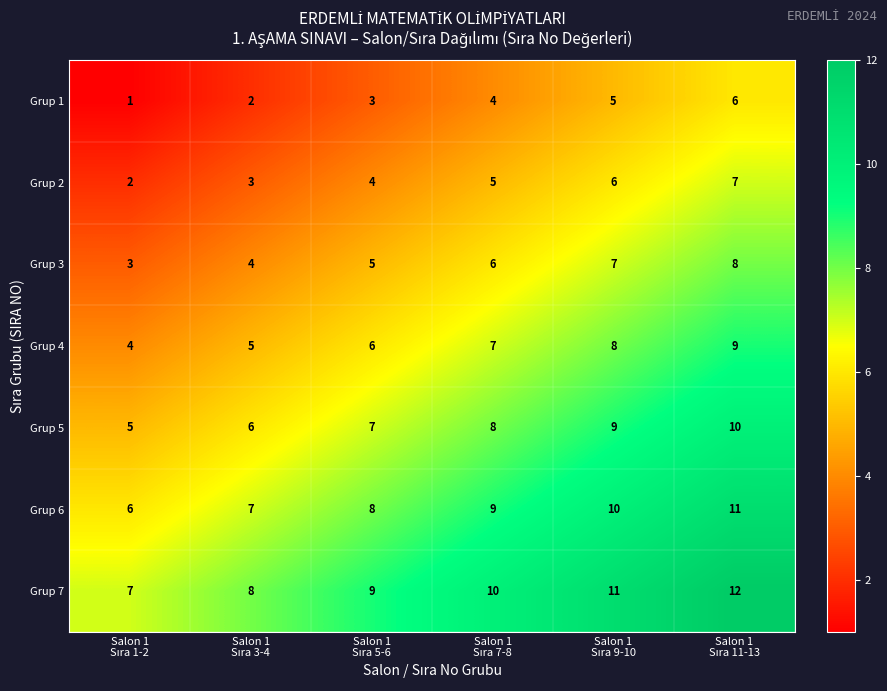

Rank the series by their average value, from highest to lowest.

Grup 7, Grup 6, Grup 5, Grup 4, Grup 3, Grup 2, Grup 1